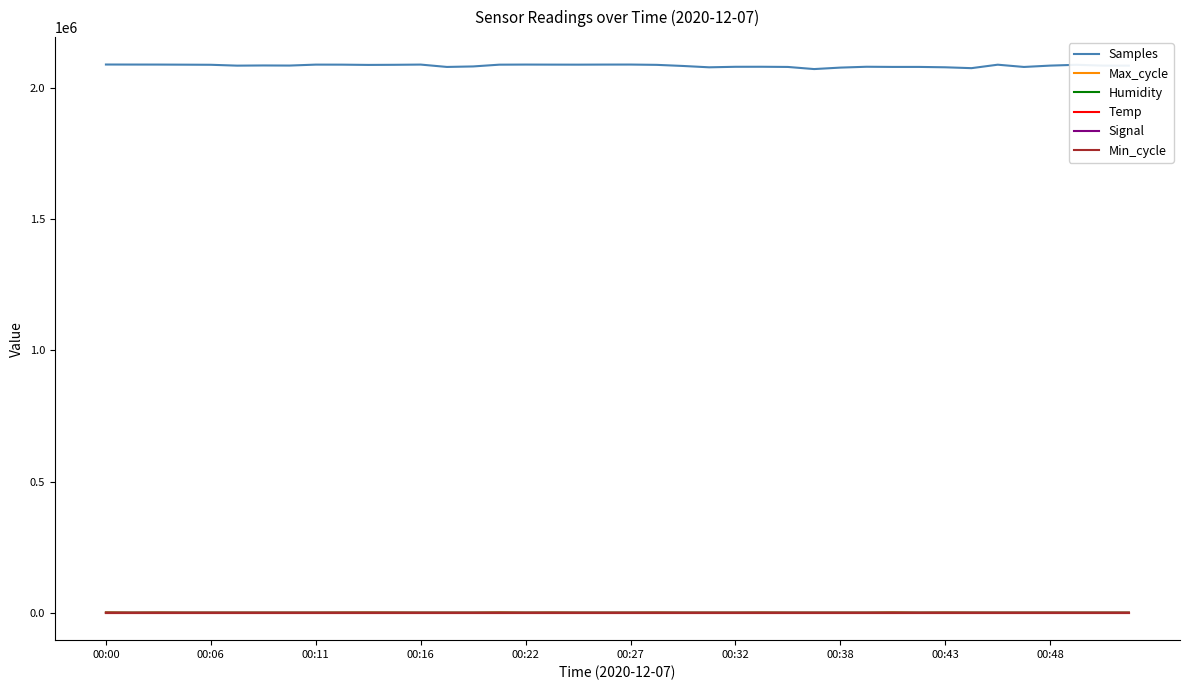

True or false: Max_cycle and Humidity cross at least once.

False